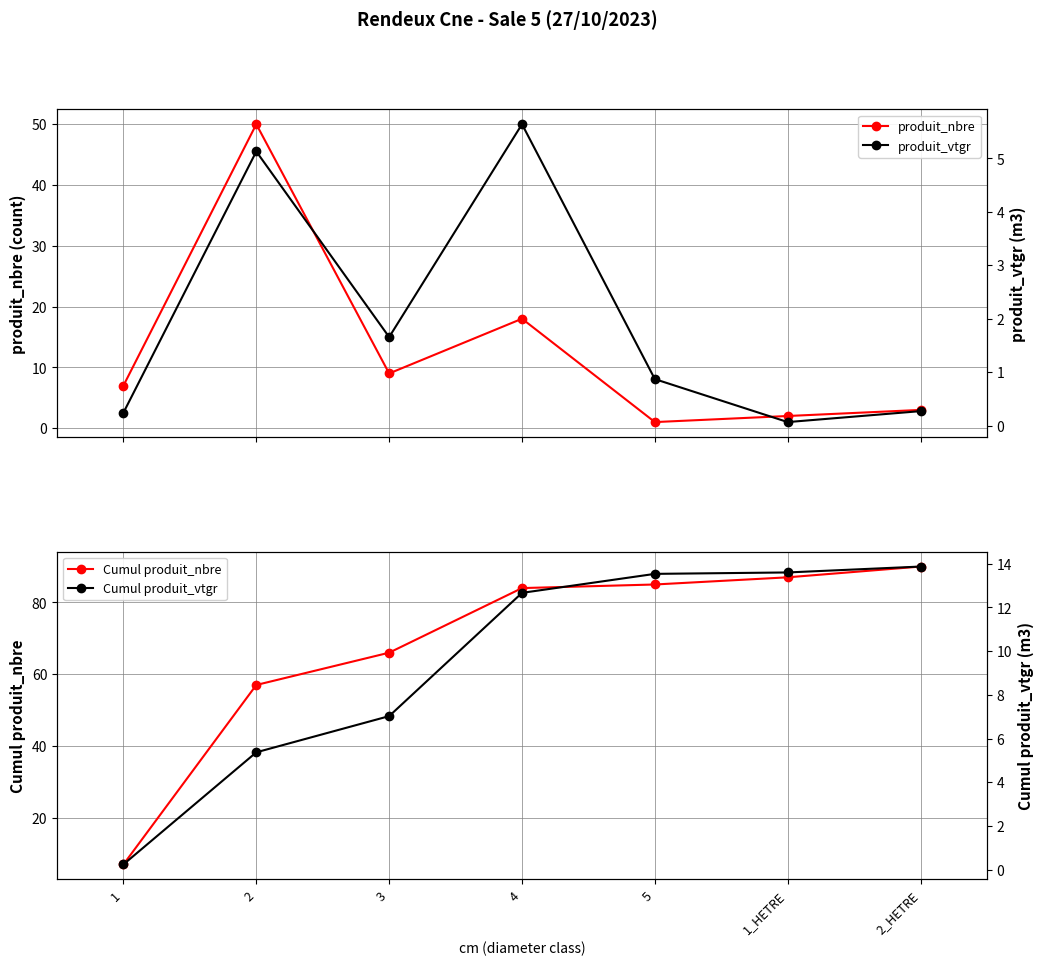

What are all the series names shown in the legend?

produit_nbre, produit_vtgr, Cumul produit_nbre, Cumul produit_vtgr